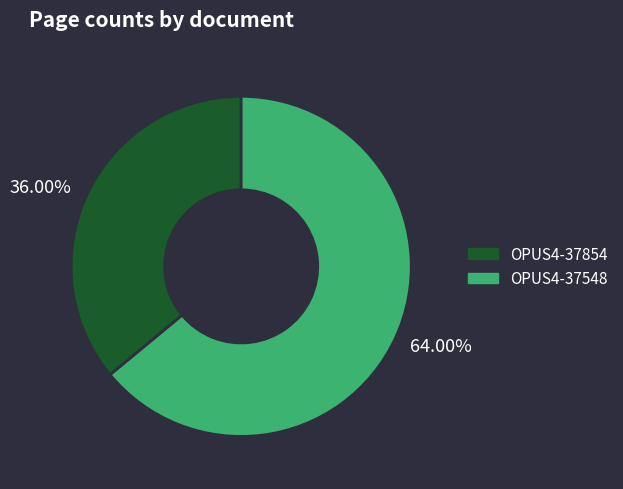

Rank the categories by value from lowest to highest.

OPUS4-37854, OPUS4-37548